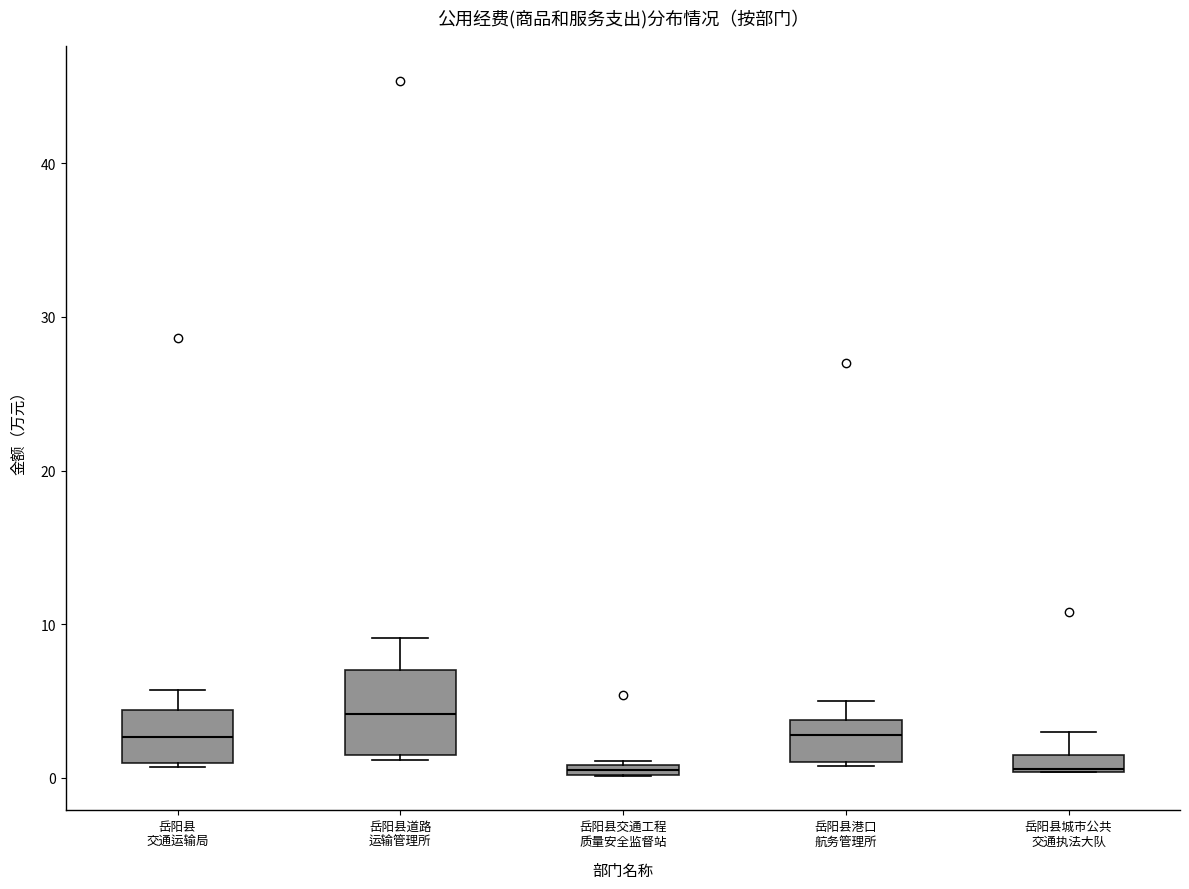

Which box is the tallest, from its lower edge to its upper edge?

岳阳县道路 运输管理所